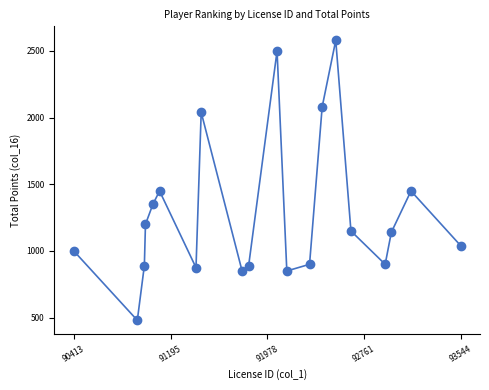

What is the range of Y values (max minus min)?

2100